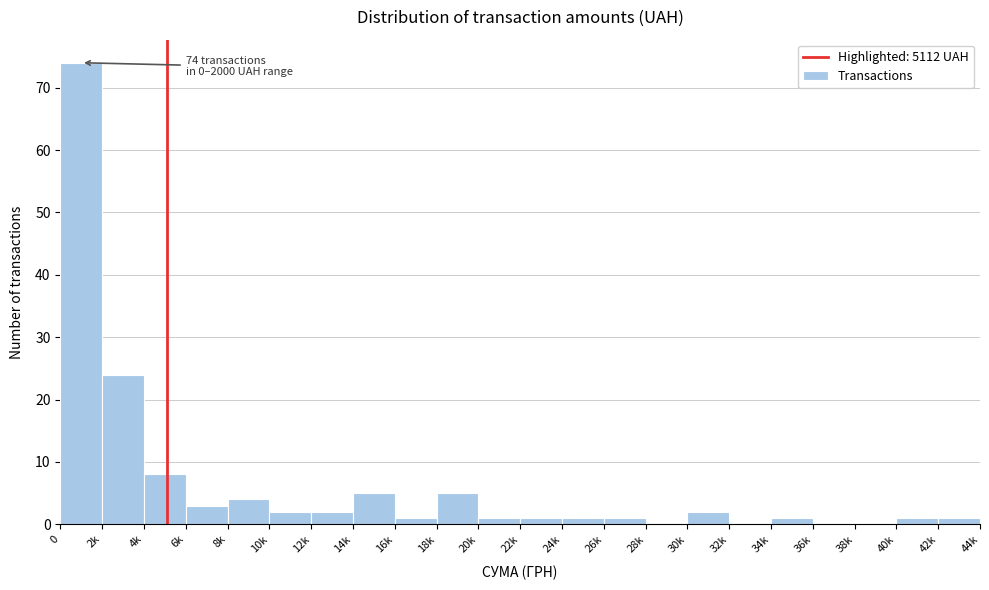

Reading left to right, what are all the values shown in this chart?

0=74	2k=24	4k=8	6k=3	8k=4	10k=2	12k=2	14k=5	16k=1	18k=5	20k=1	22k=1	24k=1	26k=1	28k=0	30k=2	32k=0	34k=1	36k=0	38k=0	40k=1	42k=1